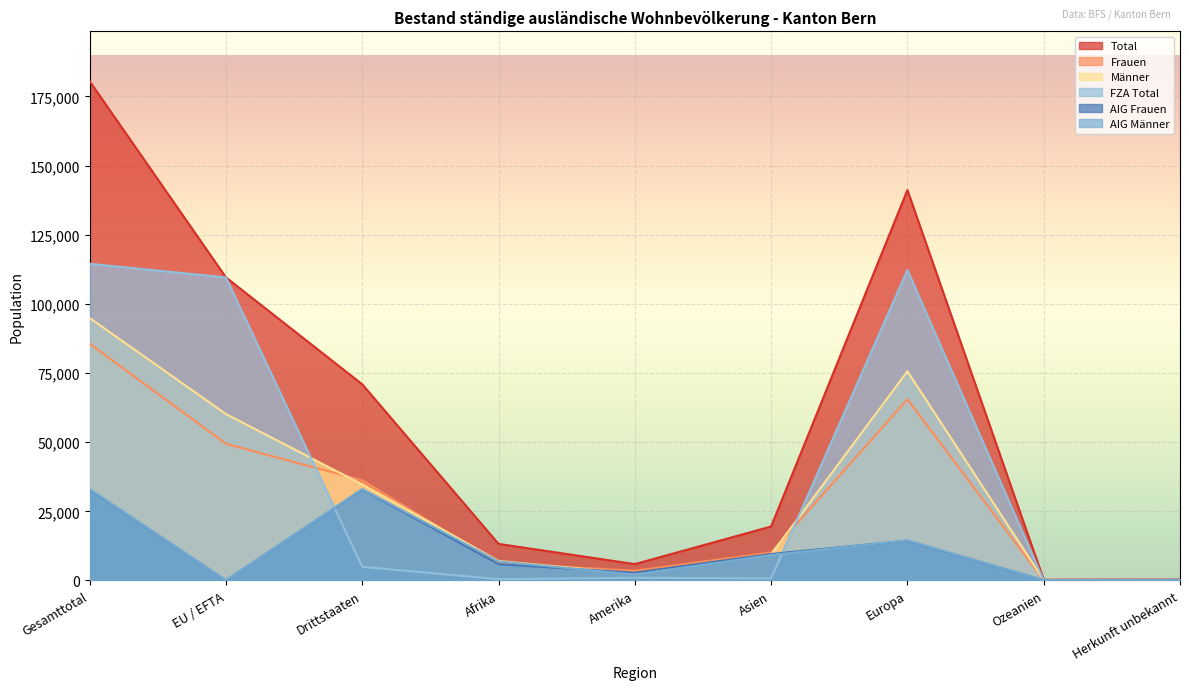

At which label does Männer first exceed 9391?

Gesamttotal